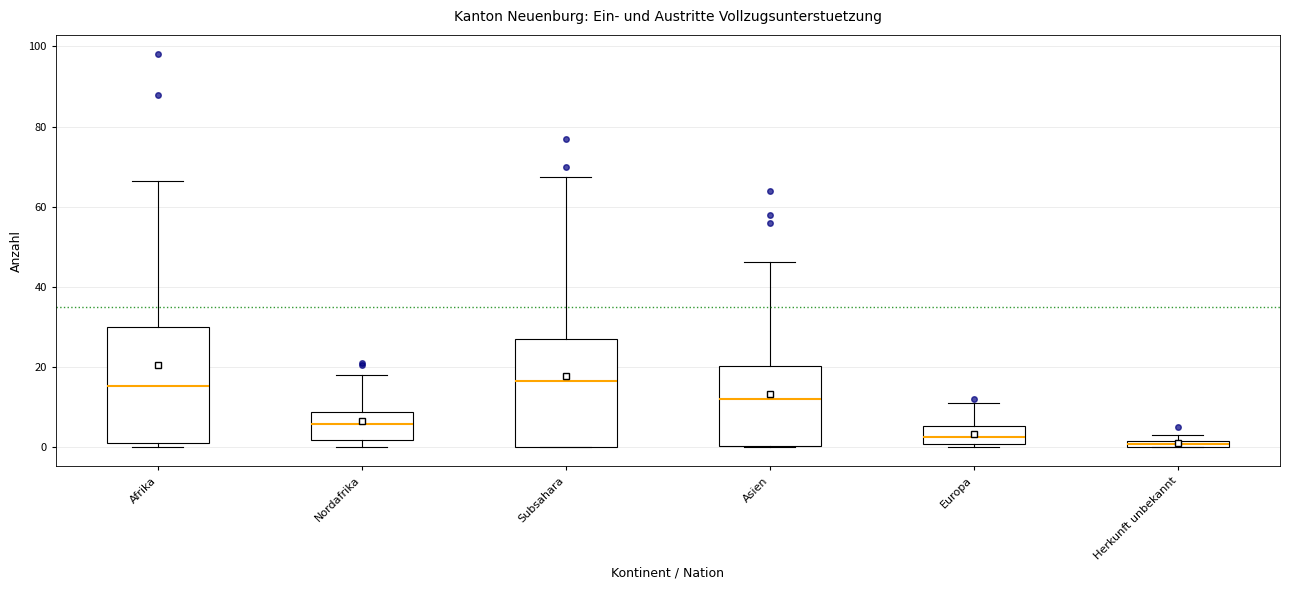

Where is the upper edge of the box for Nordafrika on the y-axis? The values are not printed on the chart, so give them approximately, as read against the axis.

8